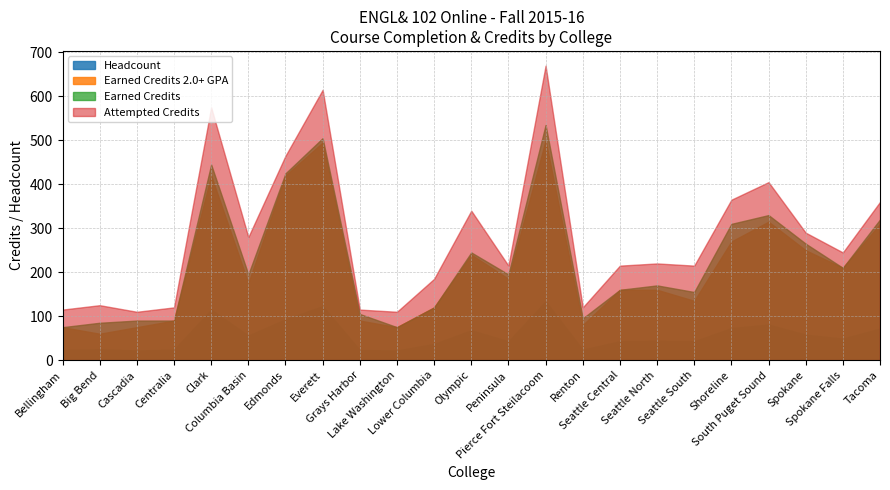

What are all the series names shown in the legend?

Headcount, Earned Credits 2.0+ GPA, Earned Credits, Attempted Credits